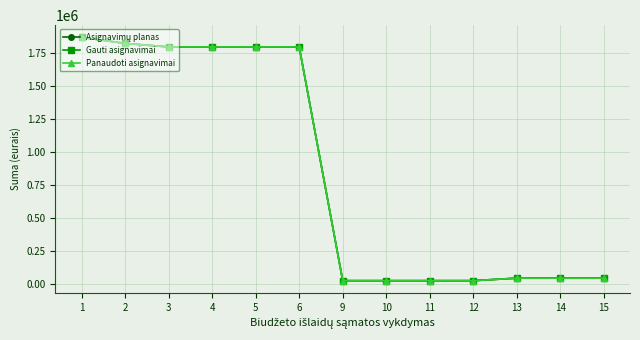

What is the difference between the Panaudoti asignavimai values at 15 and 6?

1747445.1